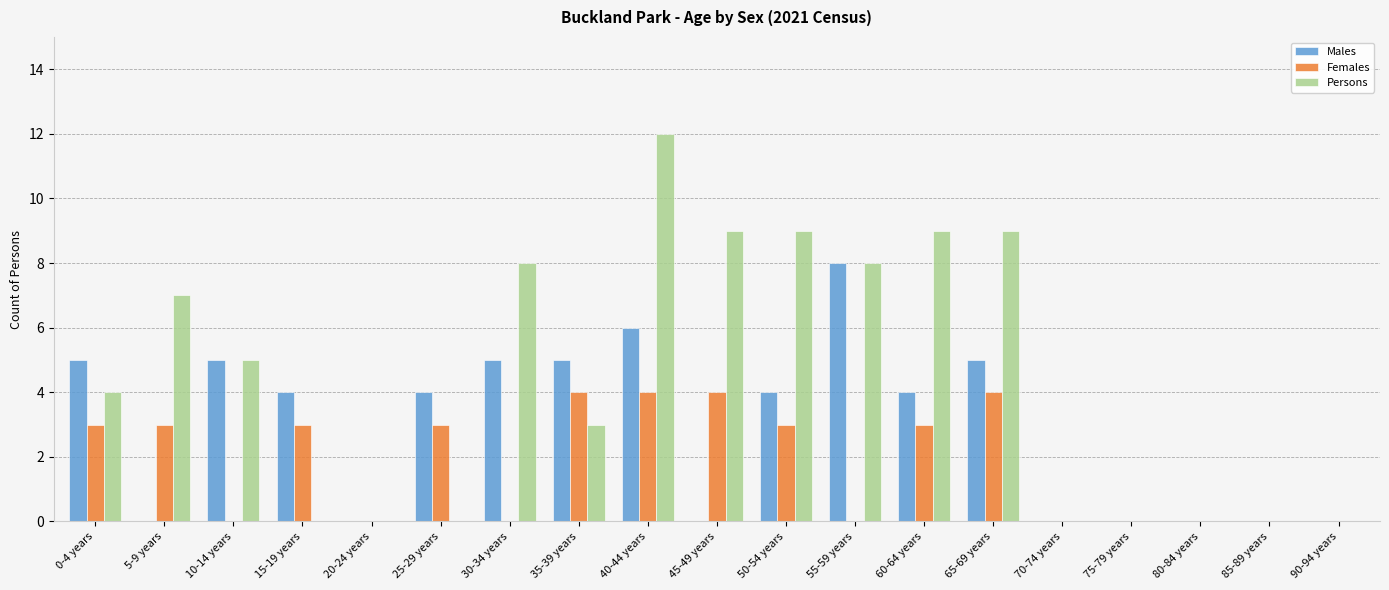

Reading left to right, what are all the values shown in this chart?

Males: 0-4 years=5	5-9 years=0	10-14 years=5	15-19 years=4	20-24 years=0	25-29 years=4	30-34 years=5	35-39 years=5	40-44 years=6	45-49 years=0	50-54 years=4	55-59 years=8	60-64 years=4	65-69 years=5	70-74 years=0	75-79 years=0	80-84 years=0	85-89 years=0	90-94 years=0
Females: 0-4 years=3	5-9 years=3	10-14 years=0	15-19 years=3	20-24 years=0	25-29 years=3	30-34 years=0	35-39 years=4	40-44 years=4	45-49 years=4	50-54 years=3	55-59 years=0	60-64 years=3	65-69 years=4	70-74 years=0	75-79 years=0	80-84 years=0	85-89 years=0	90-94 years=0
Persons: 0-4 years=4	5-9 years=7	10-14 years=5	15-19 years=0	20-24 years=0	25-29 years=0	30-34 years=8	35-39 years=3	40-44 years=12	45-49 years=9	50-54 years=9	55-59 years=8	60-64 years=9	65-69 years=9	70-74 years=0	75-79 years=0	80-84 years=0	85-89 years=0	90-94 years=0